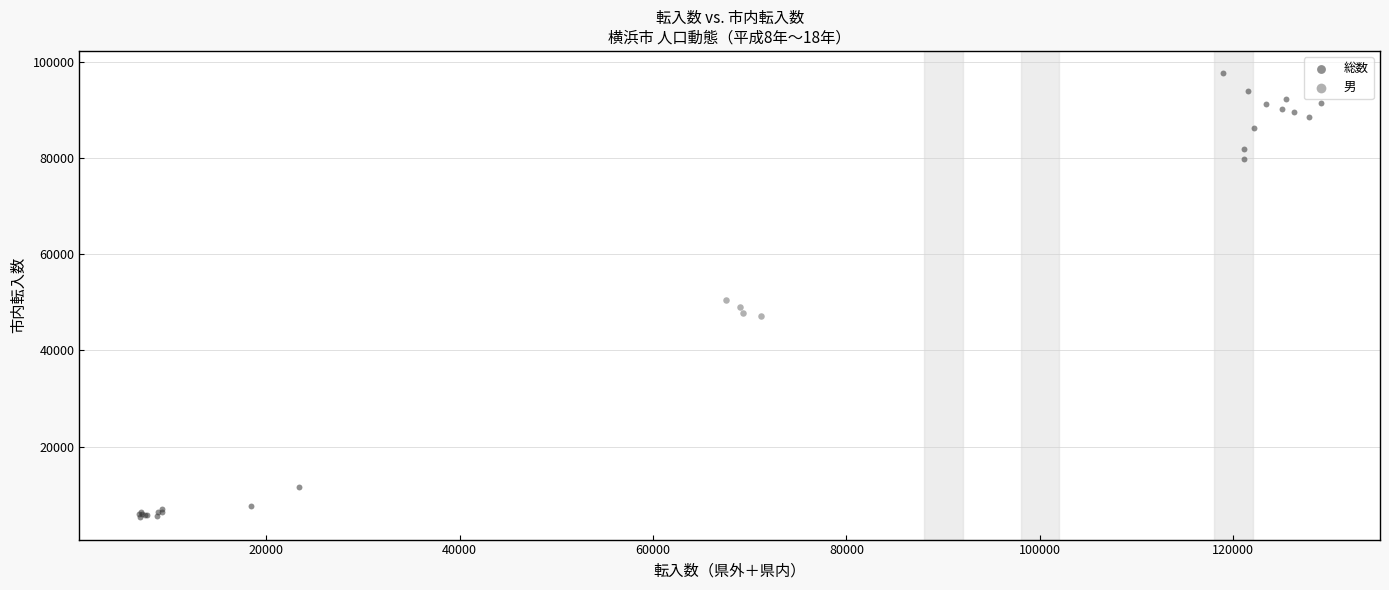

Which series reaches the minimum Y coordinate?

総数